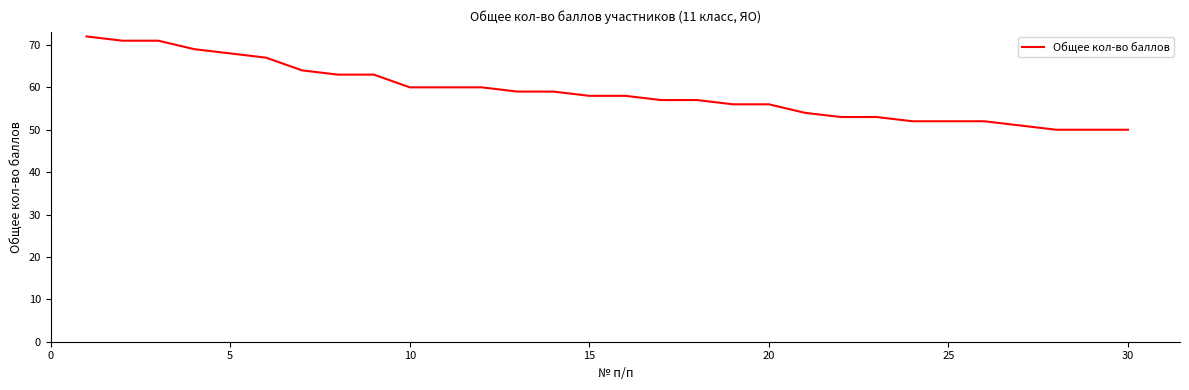

Reading left to right, list all the values displayed in this chart.

72	71	71	69	68	67	64	63	63	60	60	60	59	59	58	58	57	57	56	56	54	53	53	52	52	52	51	50	50	50